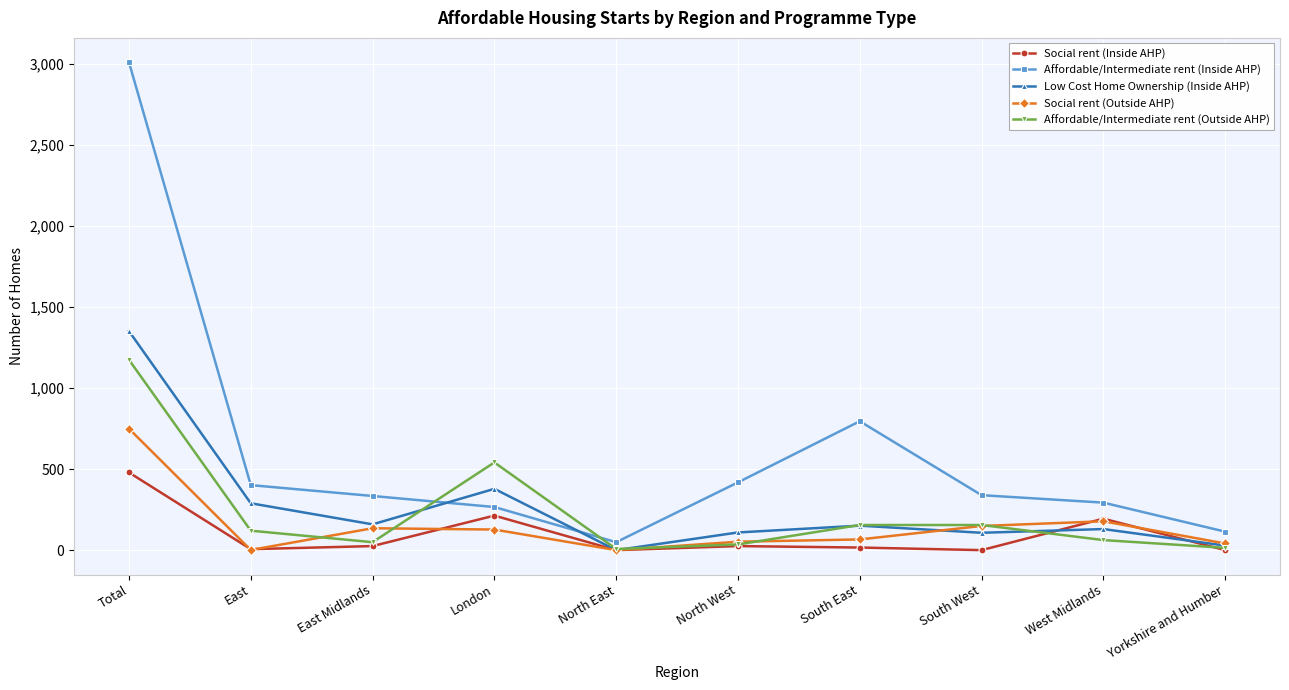

What is the difference between the second highest and second lowest values in the Low Cost Home Ownership (Inside AHP) series?

350